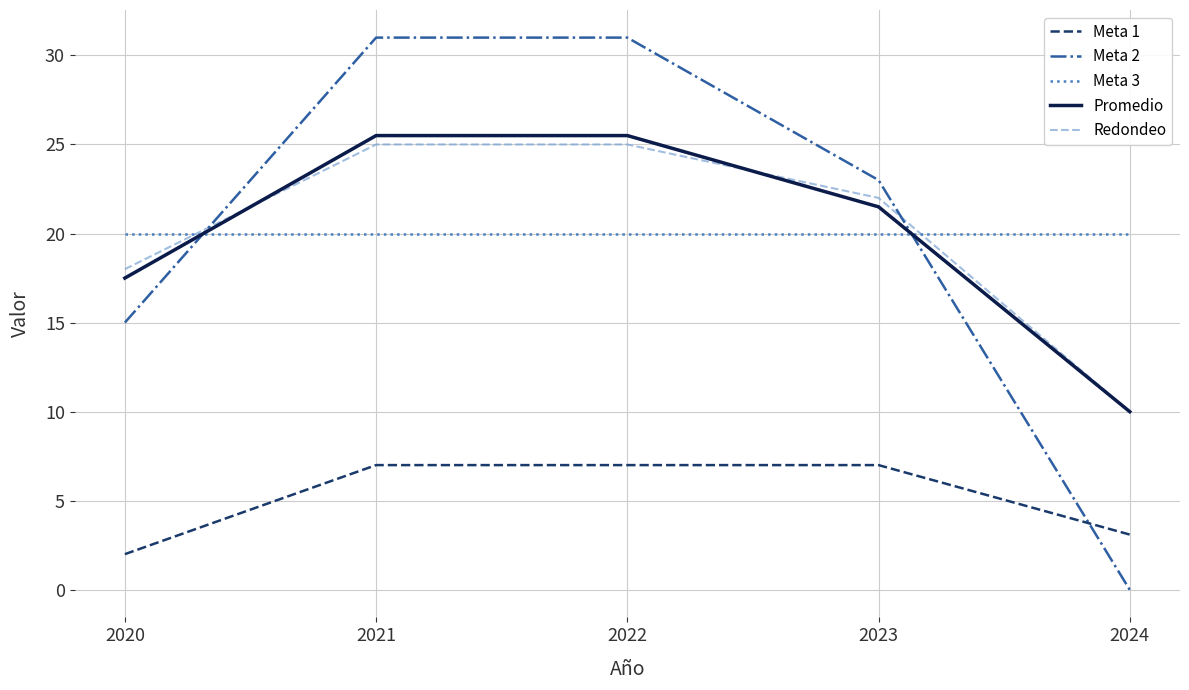

Reading right to left, list all the values displayed in this chart.

Meta 1: 2024=3.1	2023=7.0	2022=7.0	2021=7.0	2020=2.0
Meta 2: 2024=0.0	2023=23.0	2022=31.0	2021=31.0	2020=15.0
Meta 3: 2024=20.0	2023=20.0	2022=20.0	2021=20.0	2020=20.0
Promedio: 2024=10.0	2023=21.5	2022=25.5	2021=25.5	2020=17.5
Redondeo: 2024=10.0	2023=22.0	2022=25.0	2021=25.0	2020=18.0